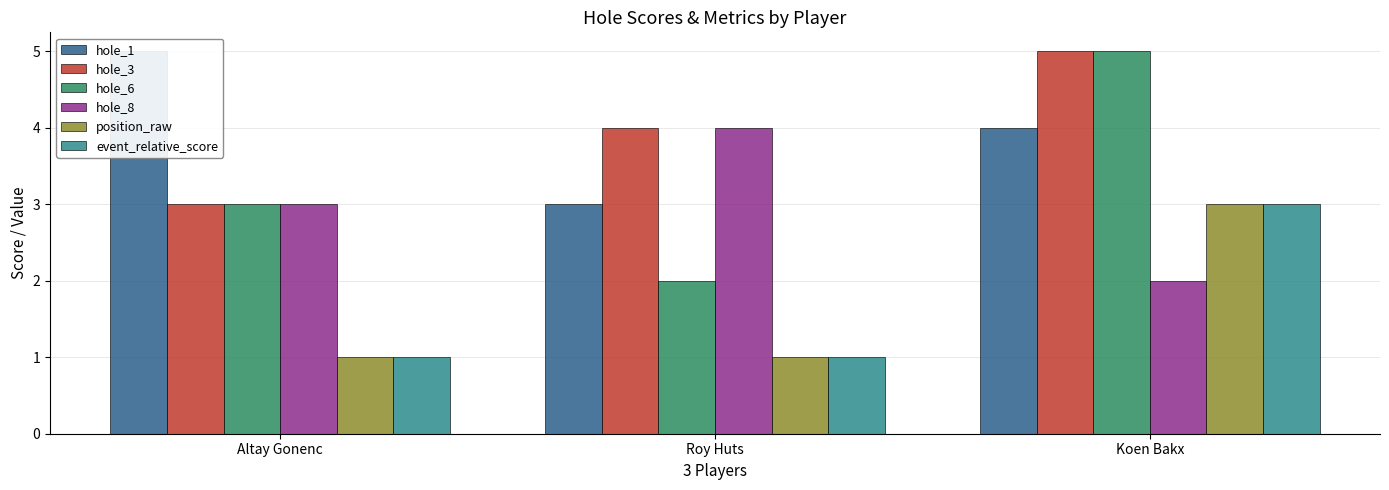

At how many categories does at least one series exceed 2?

3